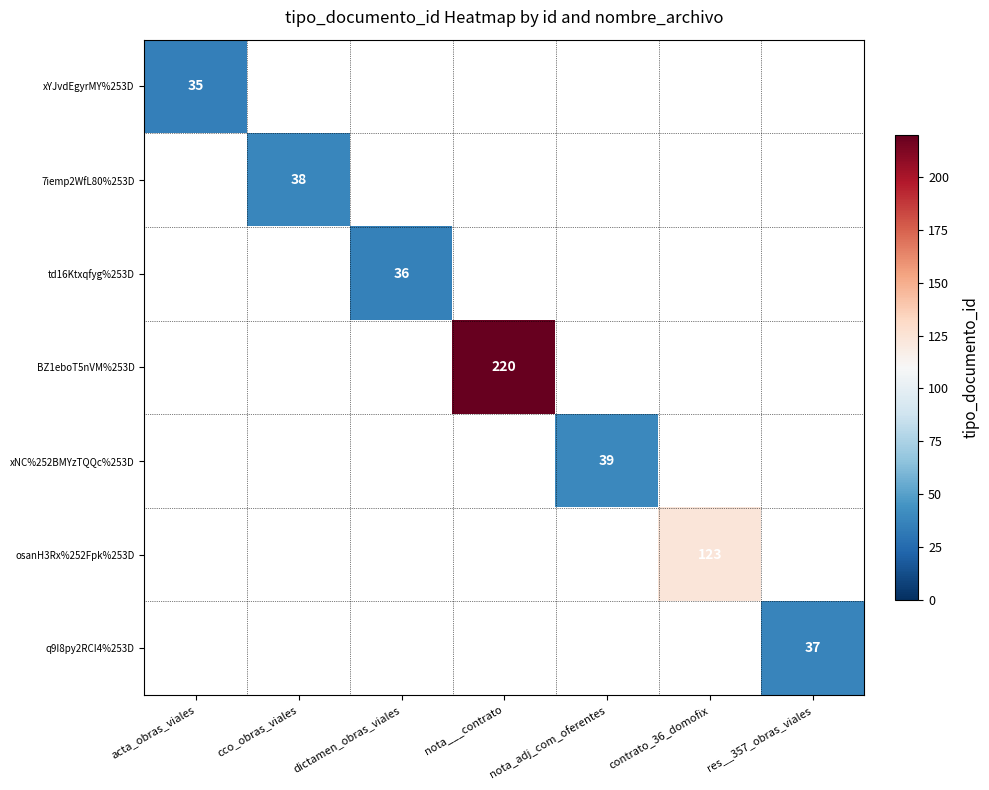

What is the smallest value displayed?

35.0